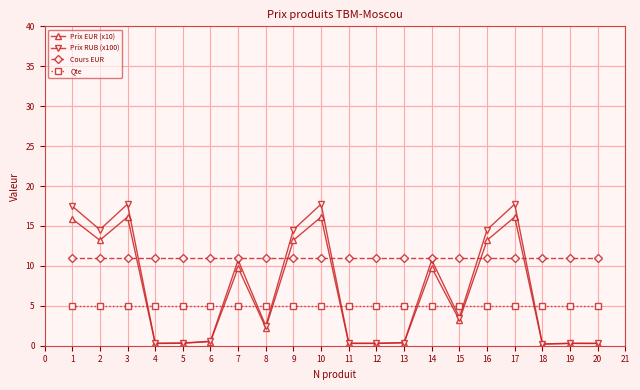

What is the value of the Cours EUR point at the 2nd from the left?

11.0